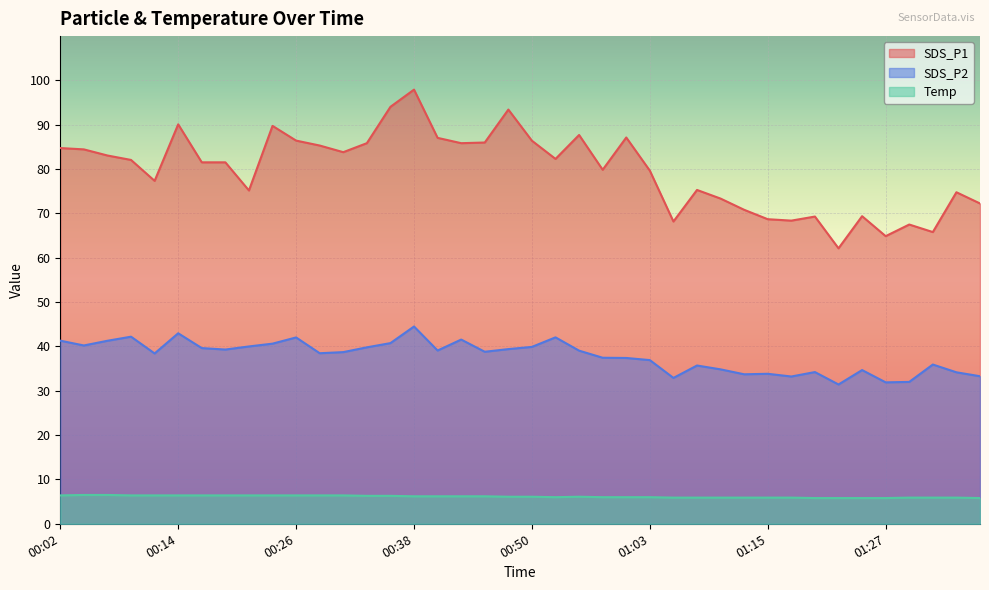

True or false: Temp and SDS_P1 cross at least once.

False